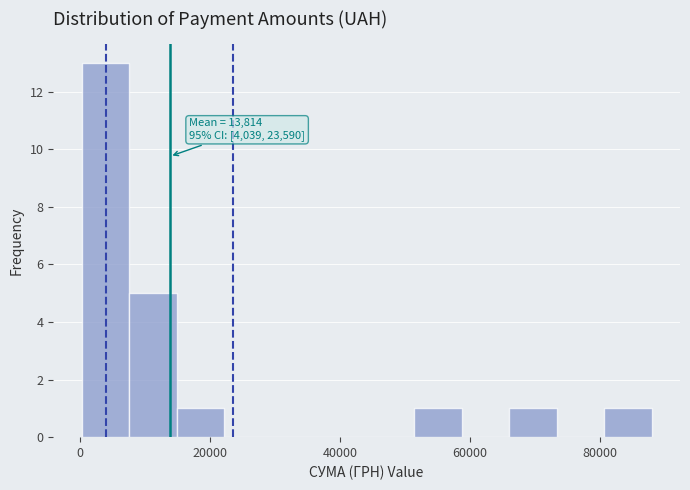

Around what value on the x-axis is the tallest bar? Give the approximate position of its centre, as read against the axis.

4000